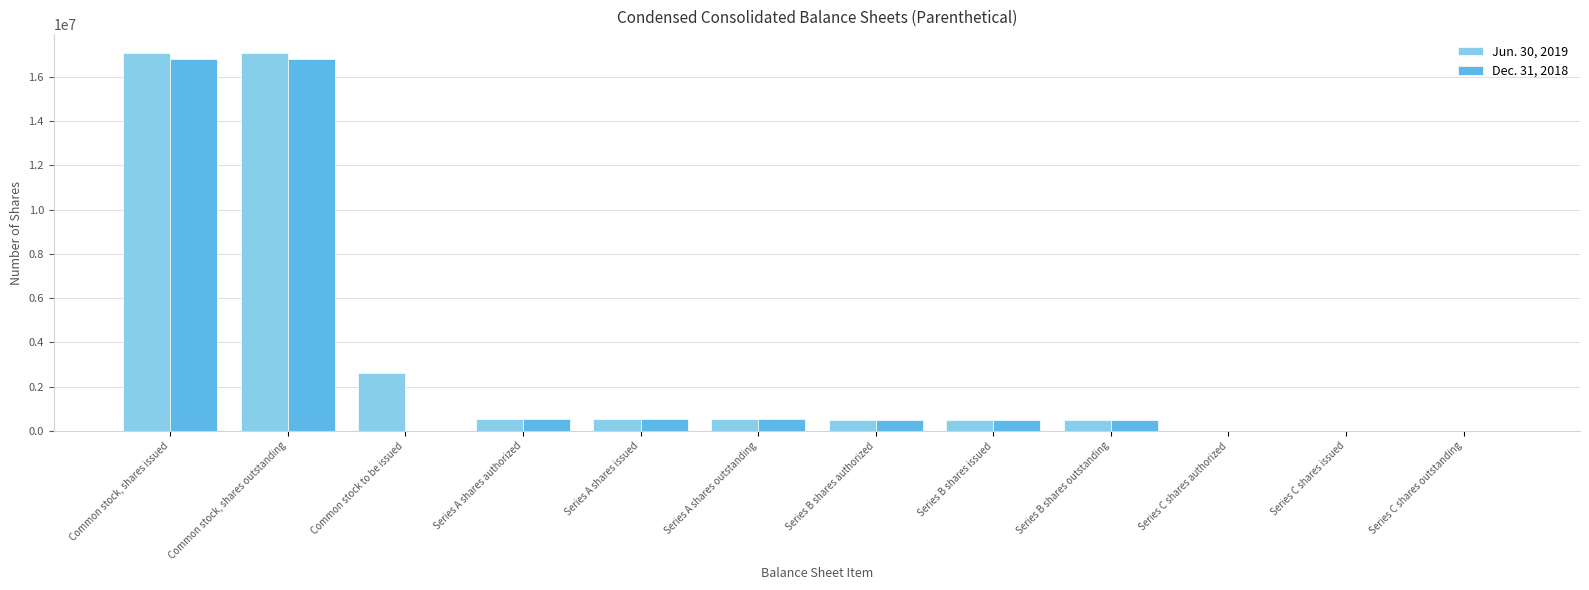

What is the greatest value displayed?

17082065